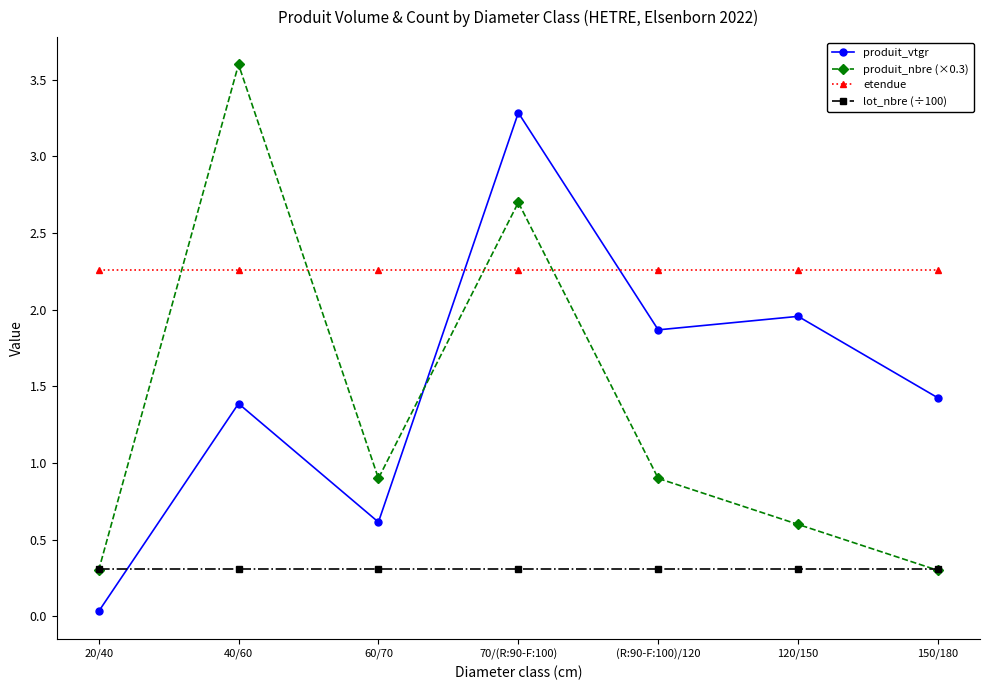

What are all the series names shown in the legend?

produit_vtgr, produit_nbre (×0.3), etendue, lot_nbre (÷100)